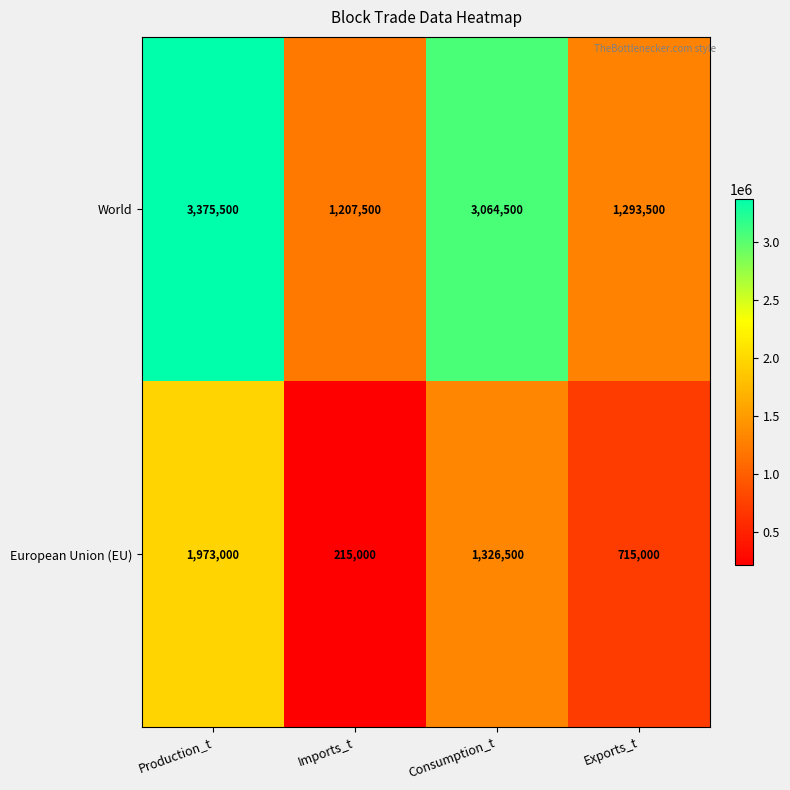

What is the average value of the World series?

2235250